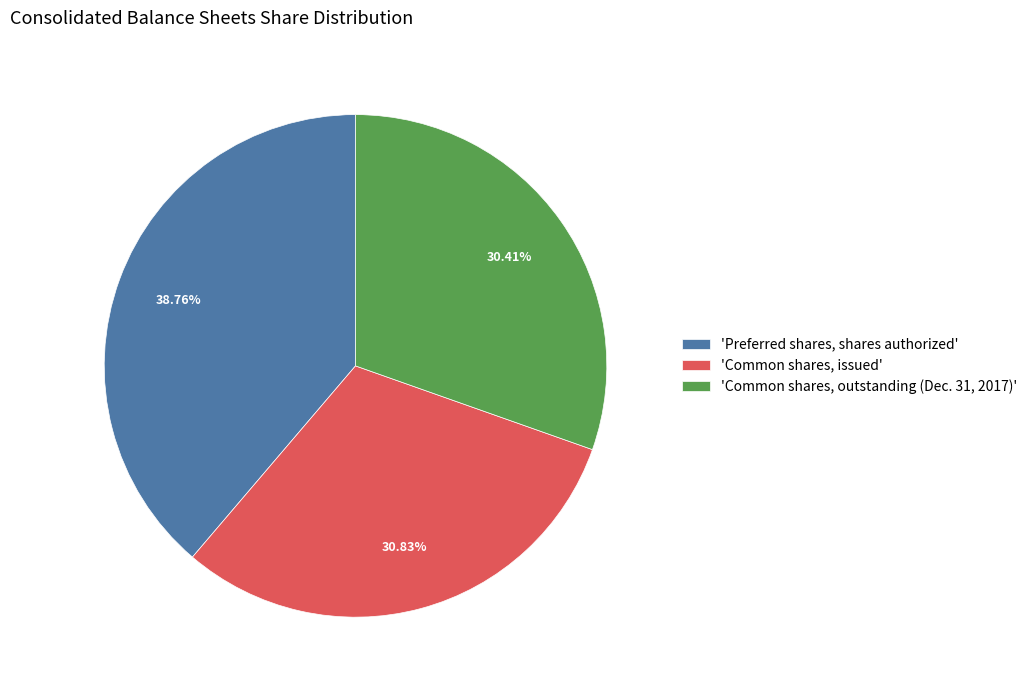

Rank the categories by value from highest to lowest.

'Preferred shares, shares authorized', 'Common shares, issued', 'Common shares, outstanding (Dec. 31, 2017)'